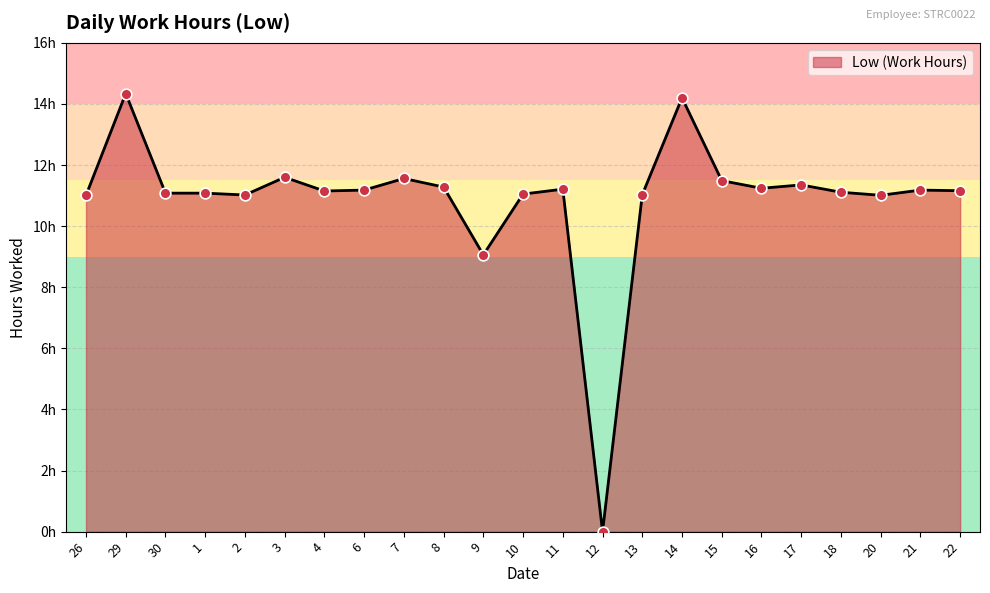

What is the ratio of the value at 7 to the value at 14?

0.8